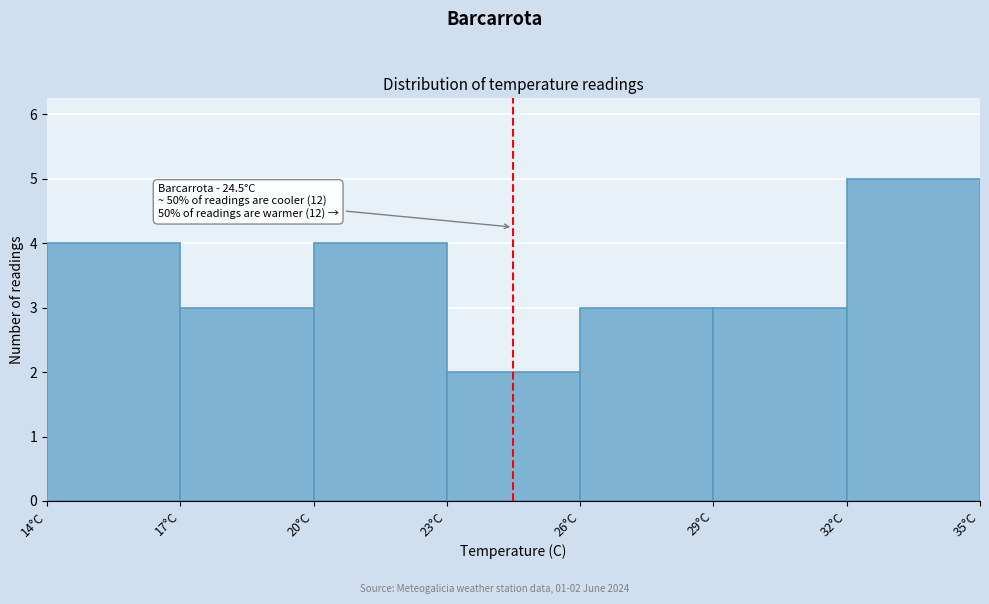

Which range on the x-axis has the tallest bar?

32 to 35